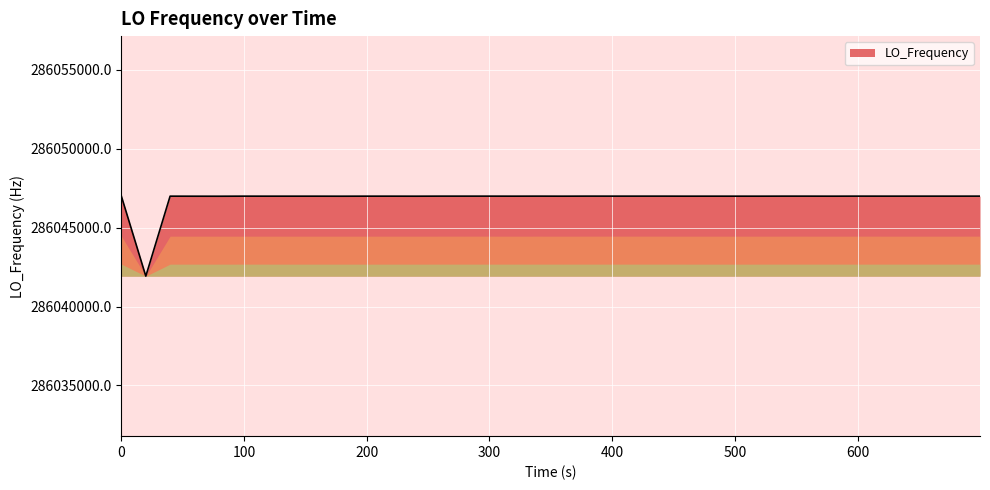

What is the maximum value shown in the chart?

286047001.2